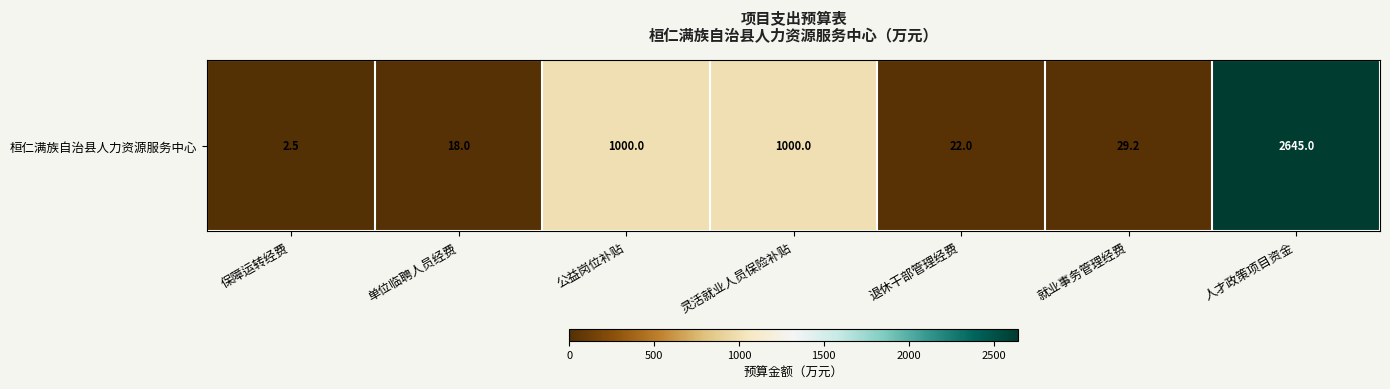

Rank the categories by value from highest to lowest.

人才政策项目资金, 公益岗位补贴, 灵活就业人员保险补贴, 就业事务管理经费, 退休干部管理经费, 单位临聘人员经费, 保障运转经费